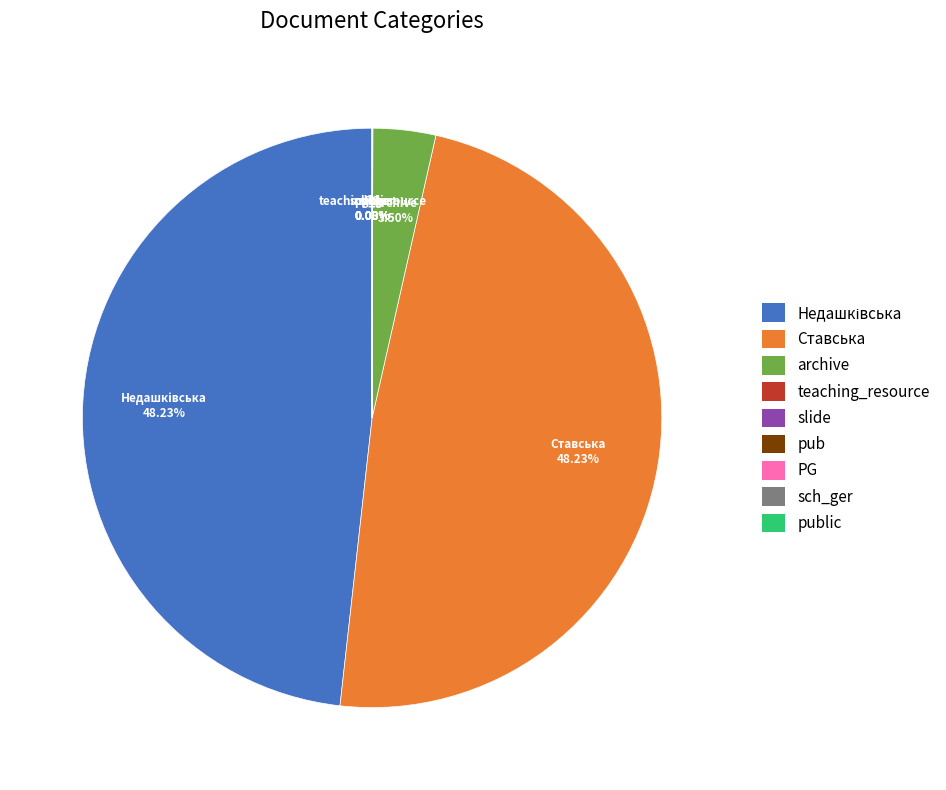

Is there a majority slice in this chart?

No